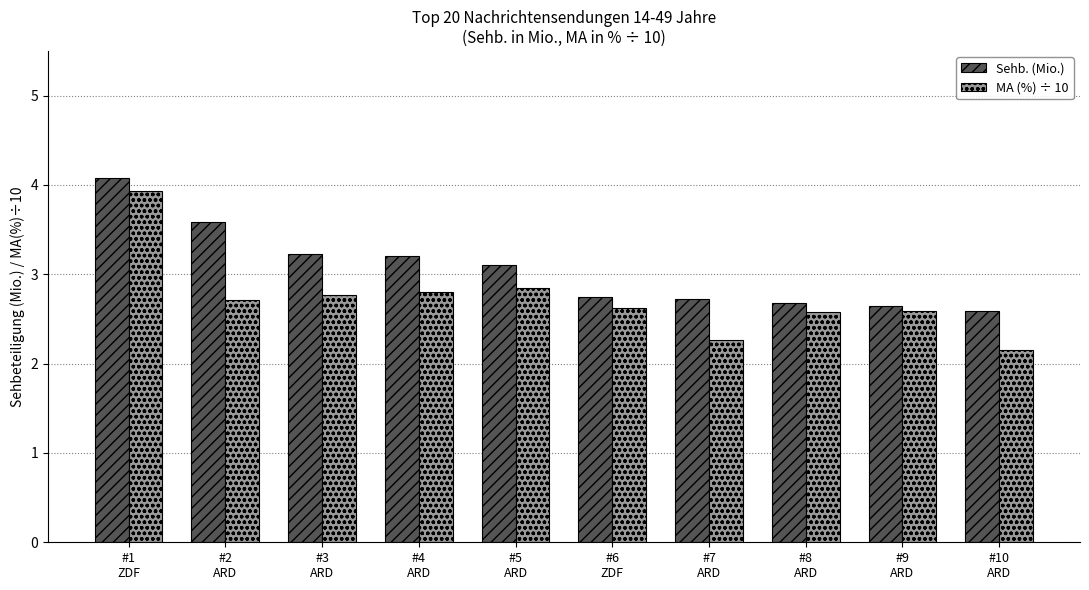

Rank the series by their average value, from highest to lowest.

Sehb. (Mio.), MA (%) ÷ 10